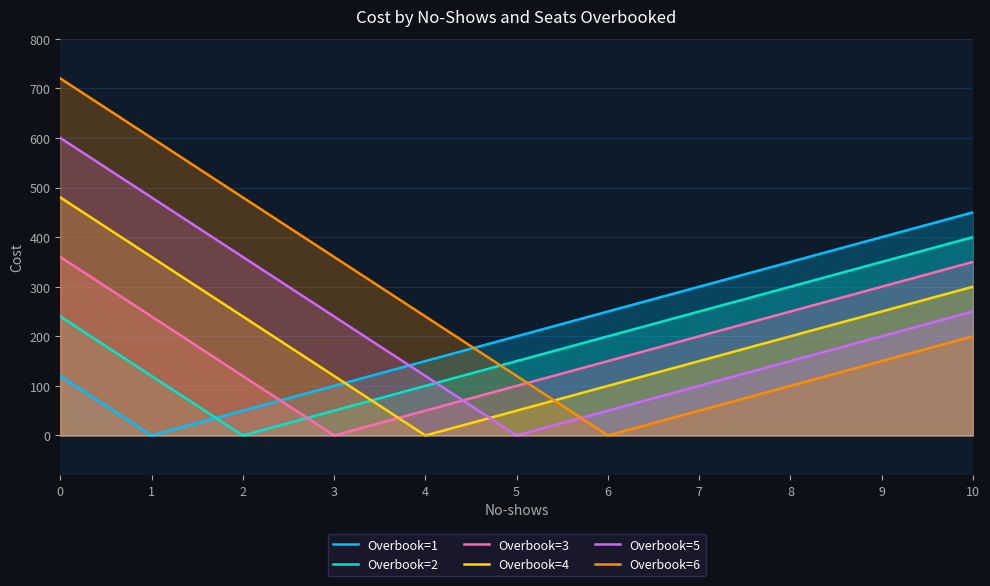

Which series has the largest range (max minus min)?

Overbook=6